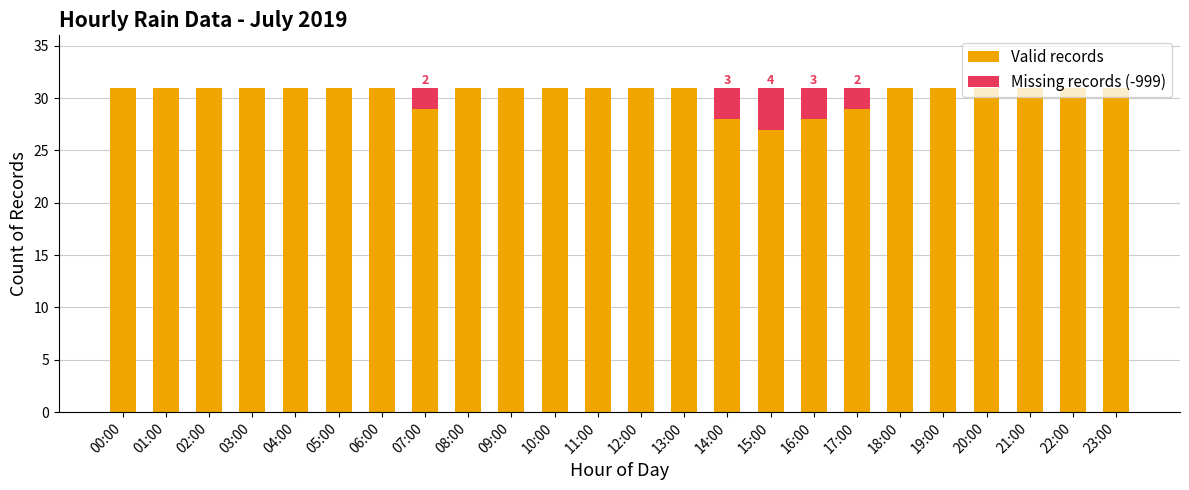

True or false: Valid records has a value of 6 at 12:00.

False